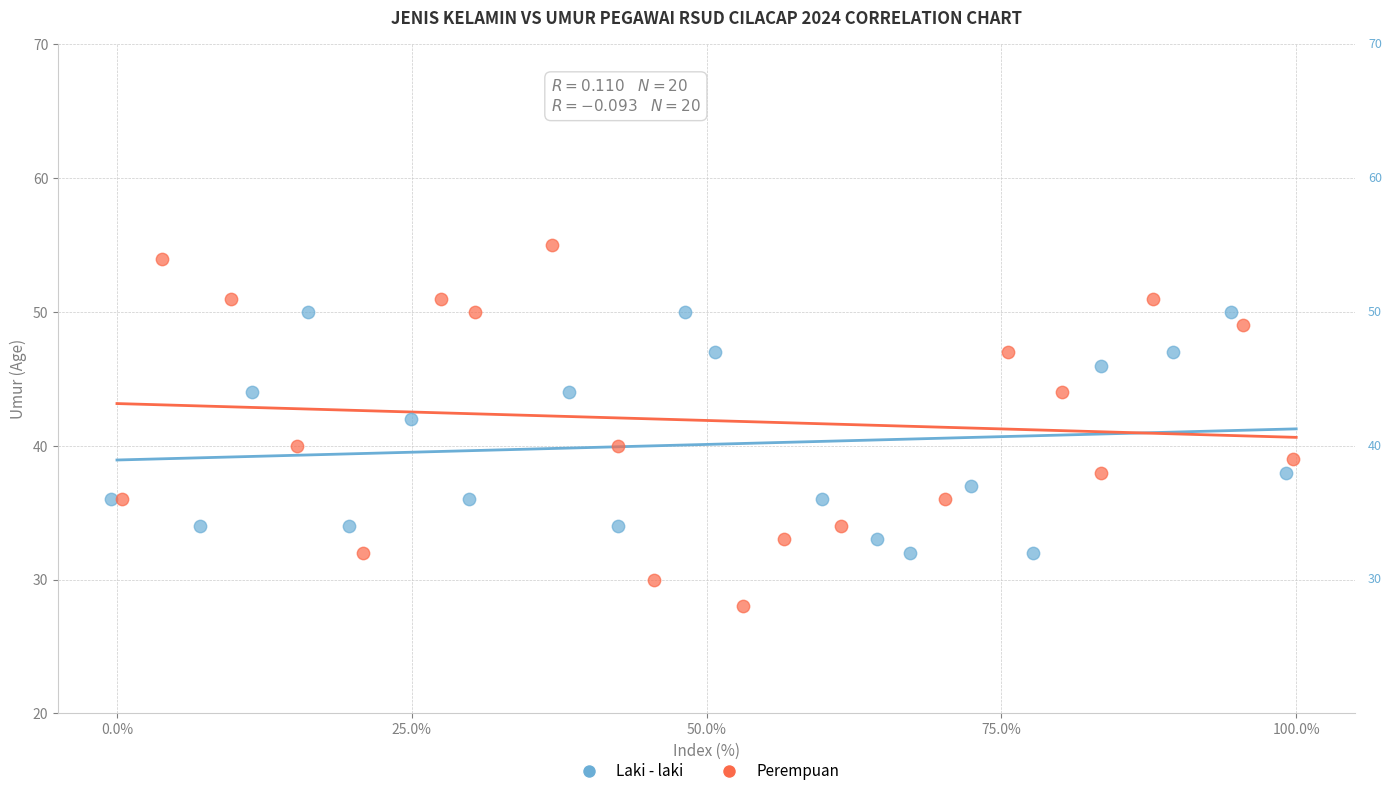

Which series has the largest Y range (max minus min)?

Perempuan